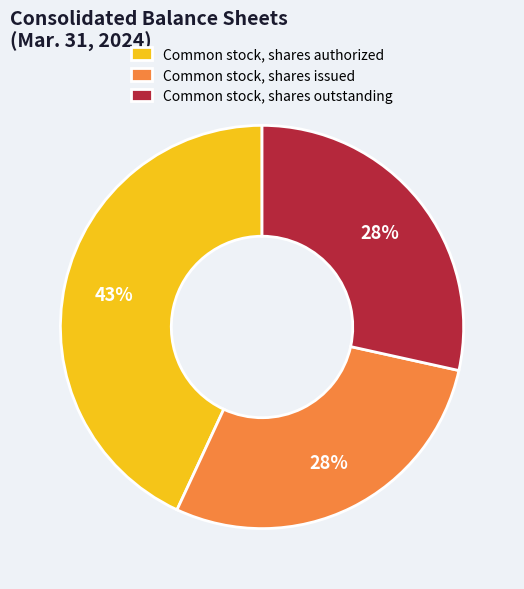

What is the largest slice in the pie chart?

Common stock, shares authorized